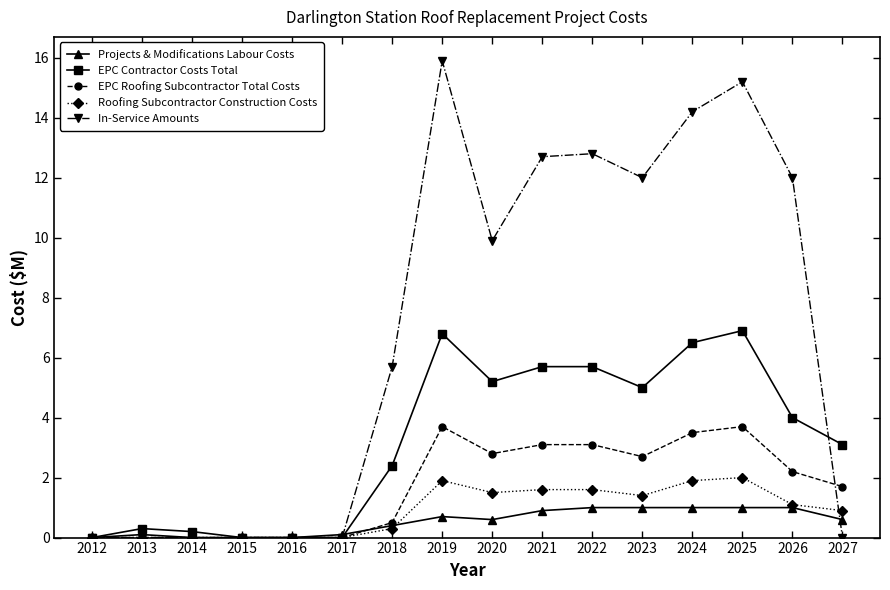

Reading left to right, what are all the values shown in this chart?

Projects & Modifications Labour Costs: 2012=0.0	2013=0.1	2014=0.0	2015=0.0	2016=0.0	2017=0.1	2018=0.4	2019=0.7	2020=0.6	2021=0.9	2022=1.0	2023=1.0	2024=1.0	2025=1.0	2026=1.0	2027=0.6
EPC Contractor Costs Total: 2012=0.0	2013=0.3	2014=0.2	2015=0.0	2016=0.0	2017=0.0	2018=2.4	2019=6.8	2020=5.2	2021=5.7	2022=5.7	2023=5.0	2024=6.5	2025=6.9	2026=4.0	2027=3.1
EPC Roofing Subcontractor Total Costs: 2012=0.0	2013=0.0	2014=0.0	2015=0.0	2016=0.0	2017=0.0	2018=0.5	2019=3.7	2020=2.8	2021=3.1	2022=3.1	2023=2.7	2024=3.5	2025=3.7	2026=2.2	2027=1.7
Roofing Subcontractor Construction Costs: 2012=0.0	2013=0.0	2014=0.0	2015=0.0	2016=0.0	2017=0.0	2018=0.3	2019=1.9	2020=1.5	2021=1.6	2022=1.6	2023=1.4	2024=1.9	2025=2.0	2026=1.1	2027=0.9
In-Service Amounts: 2012=0.0	2013=0.0	2014=0.0	2015=0.0	2016=0.0	2017=0.0	2018=5.7	2019=15.9	2020=9.9	2021=12.7	2022=12.8	2023=12.0	2024=14.2	2025=15.2	2026=12.0	2027=0.0